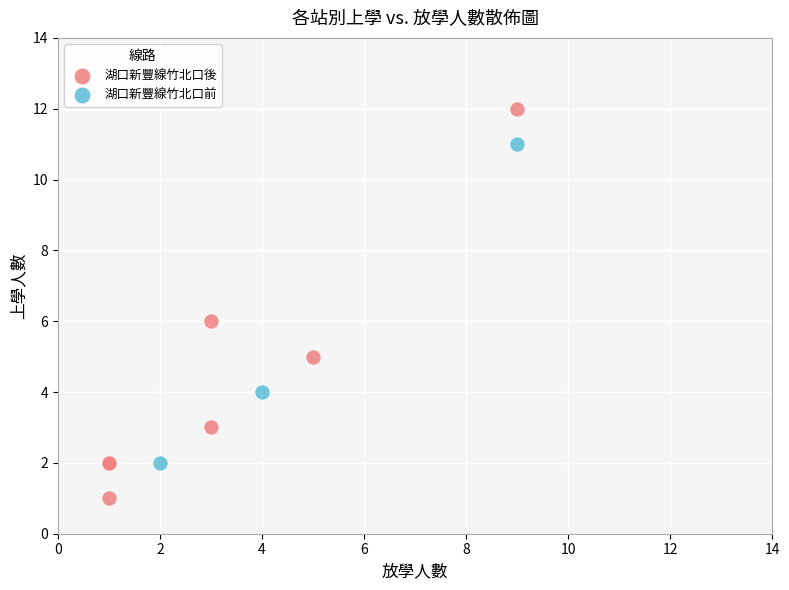

Which series has the largest Y range (max minus min)?

湖口新豐線竹北口後